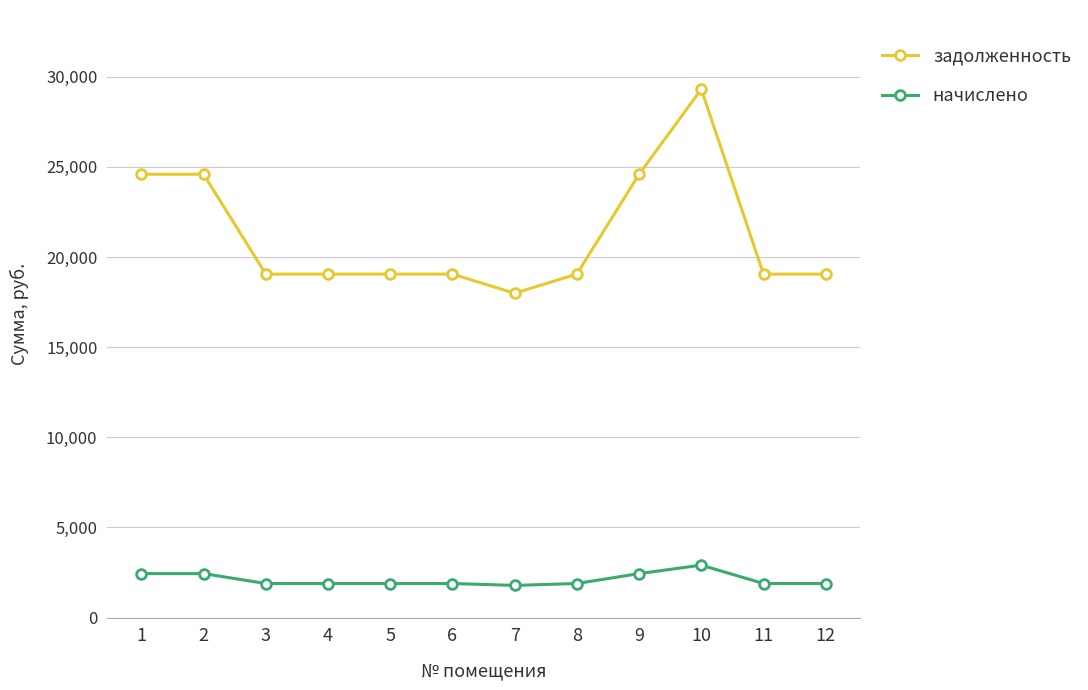

Read the начислено value at 10.

2909.4